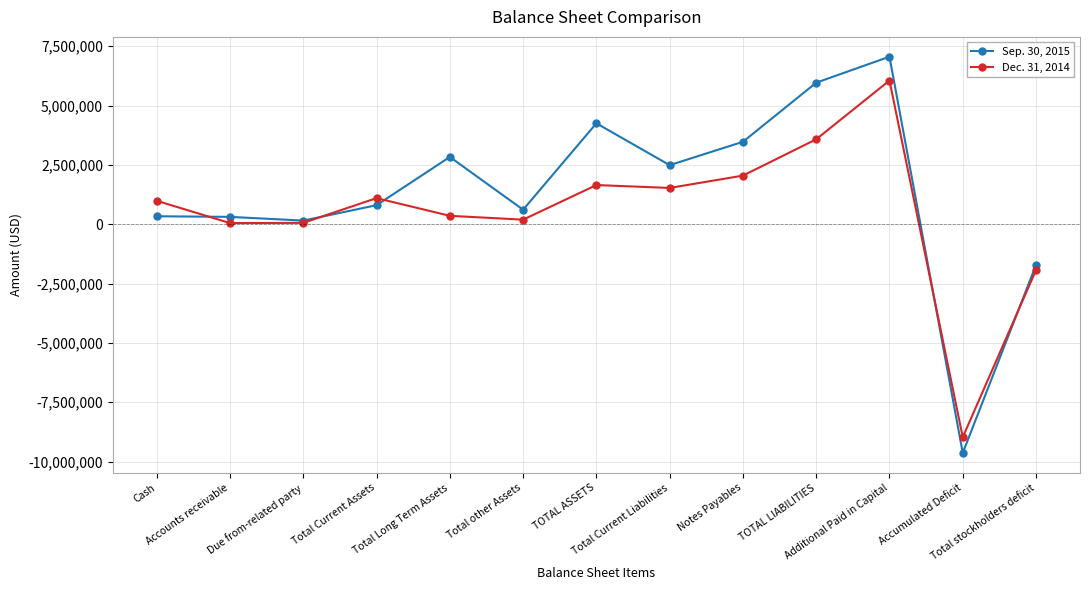

Does the chart have visible grid lines?

Yes